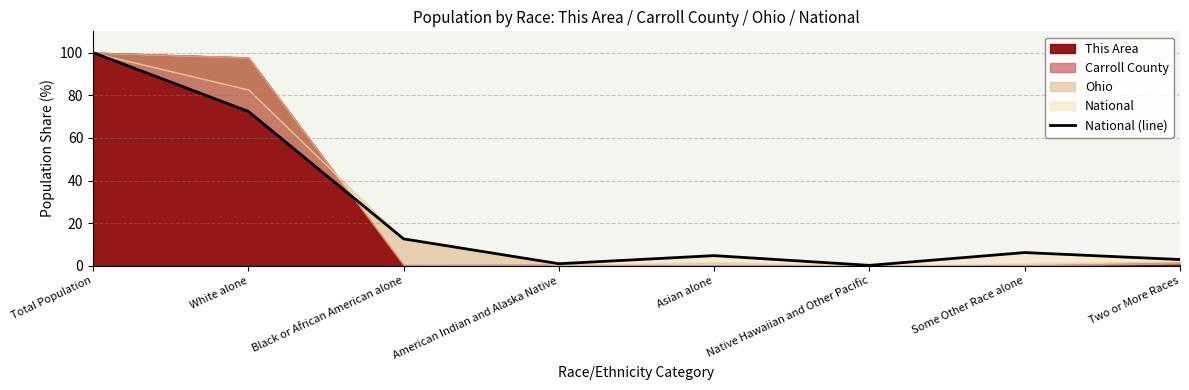

What is the difference between the second highest and second lowest values?

71.5